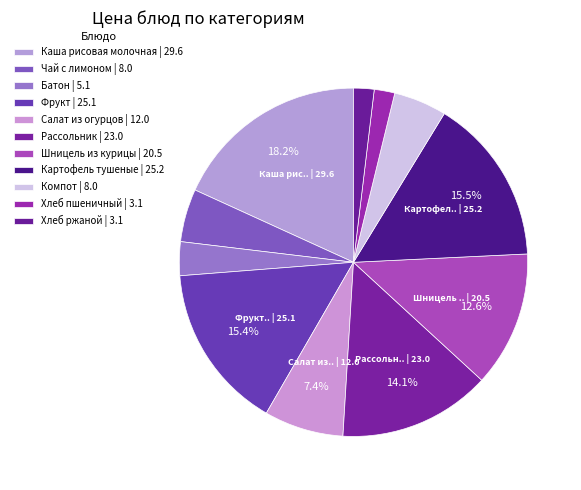

What percentage is NOT represented by Чай с лимоном?

95.1%